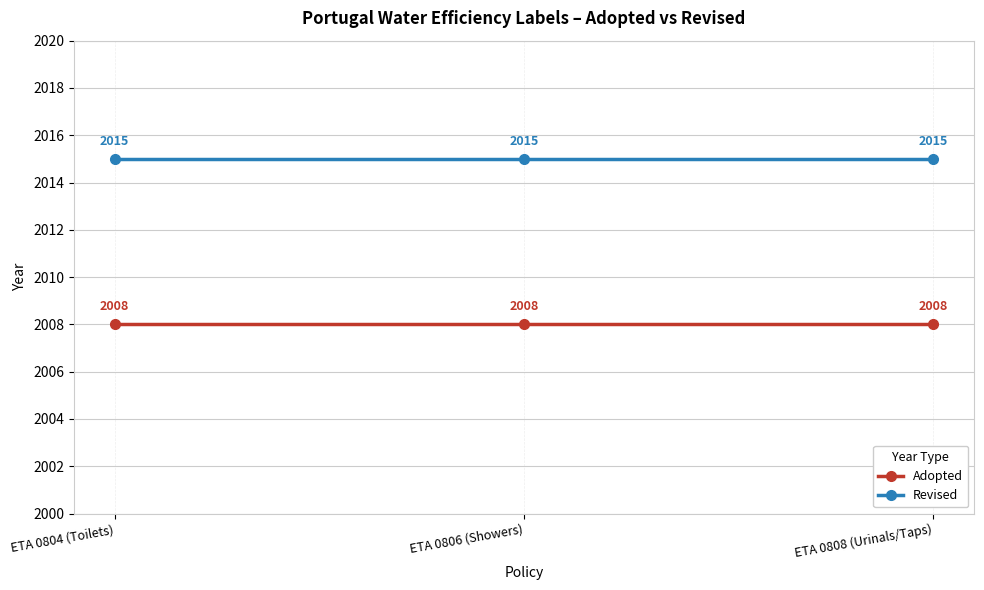

Does the chart have visible grid lines?

Yes